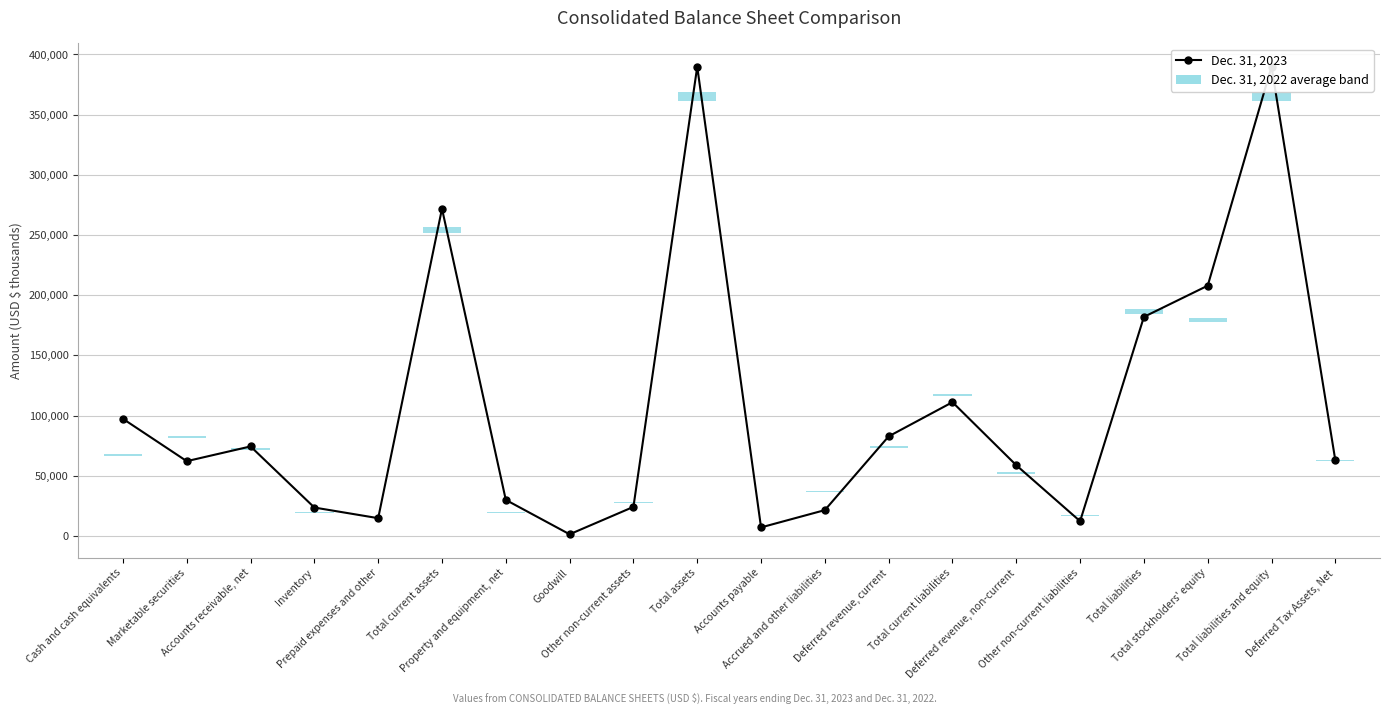

What is the spread (max minus min) of values at Accounts receivable, net?

1379